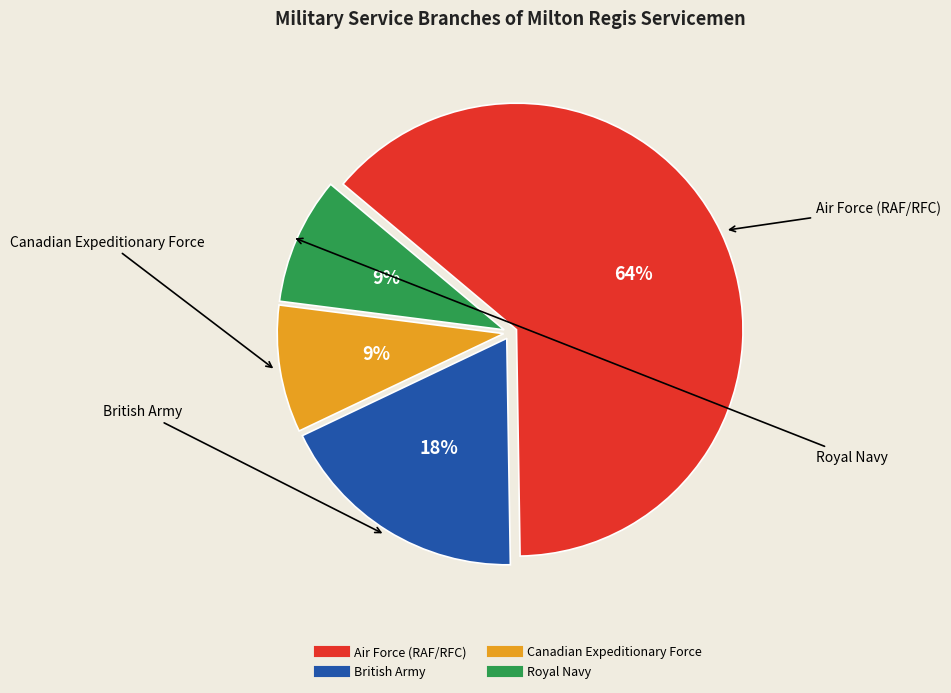

Is British Army the majority of the pie?

No